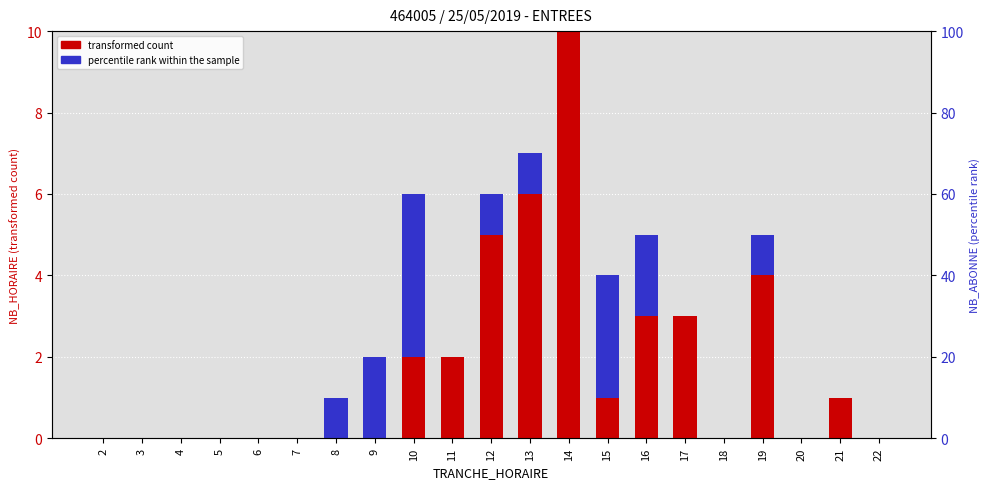

At which category is the sum across all series the highest?

14